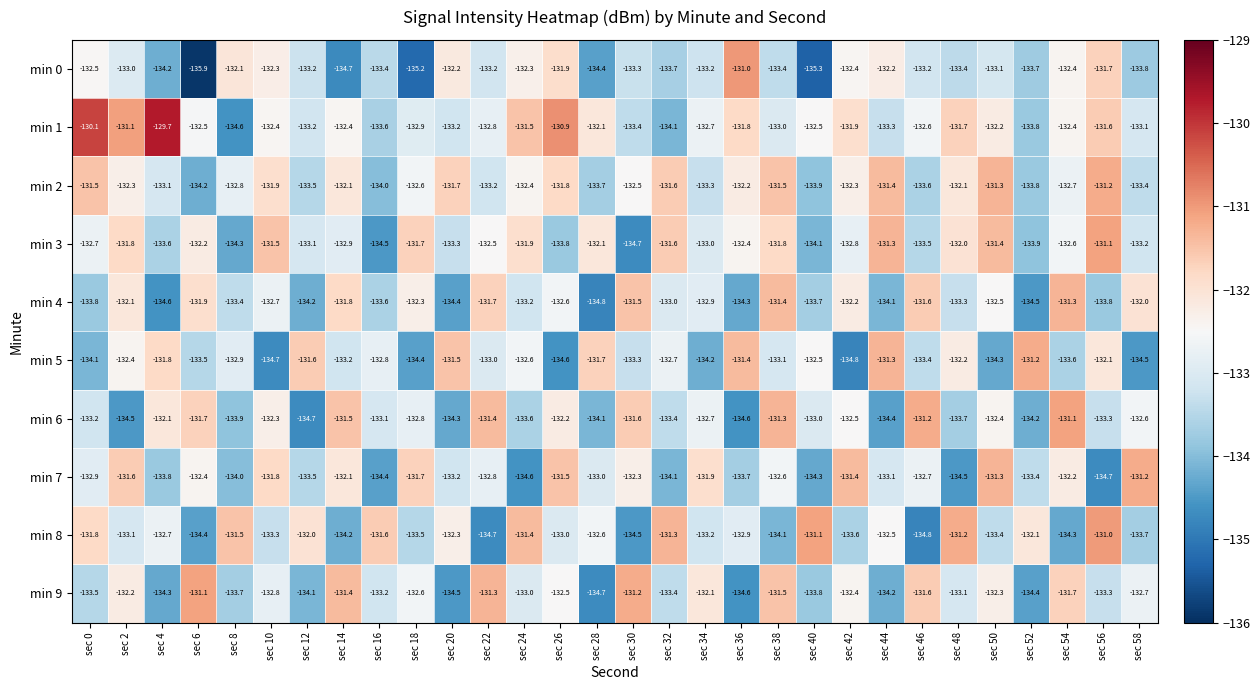

True or false: min 4 has a value of -134.5 at sec 52.

True